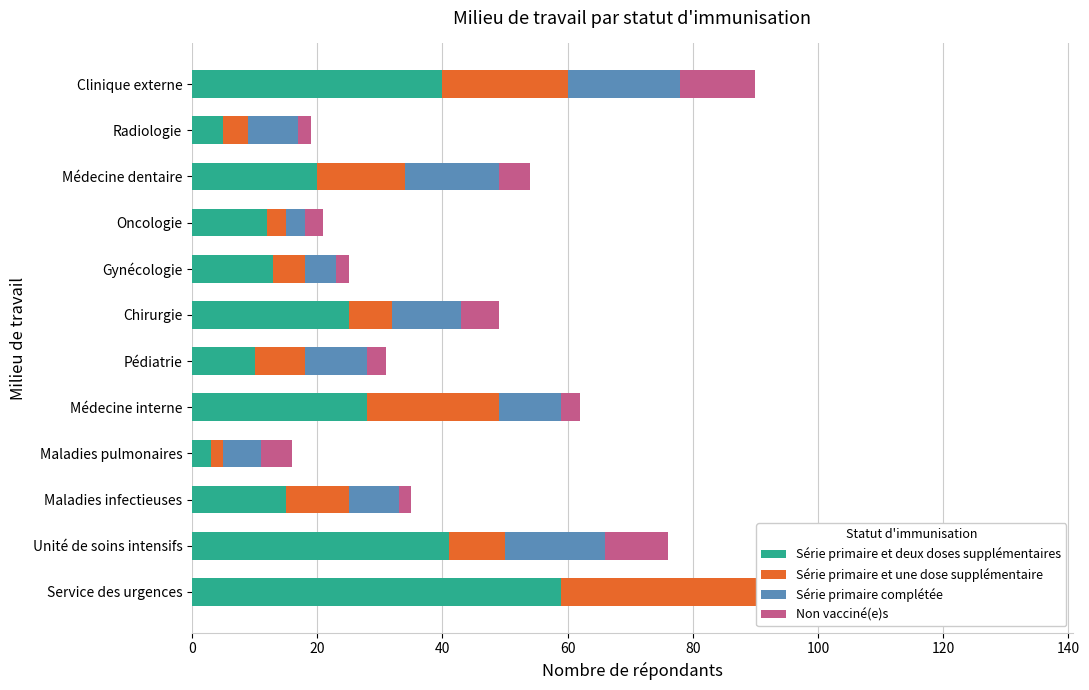

Between Oncologie and Médecine dentaire, which series saw the biggest shift?

Série primaire complétée